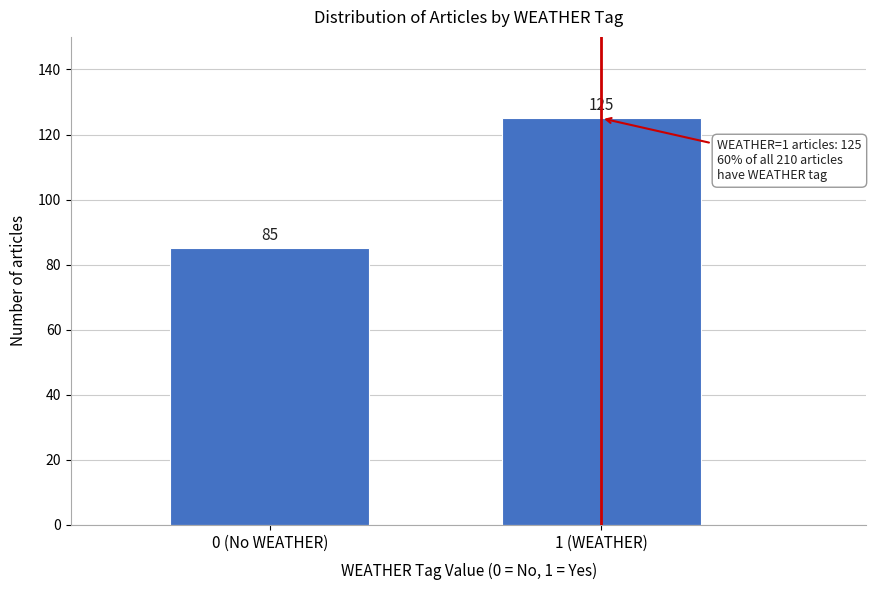

Reading right to left, what are all the values shown in this chart?

1 (WEATHER)=125	0 (No WEATHER)=85